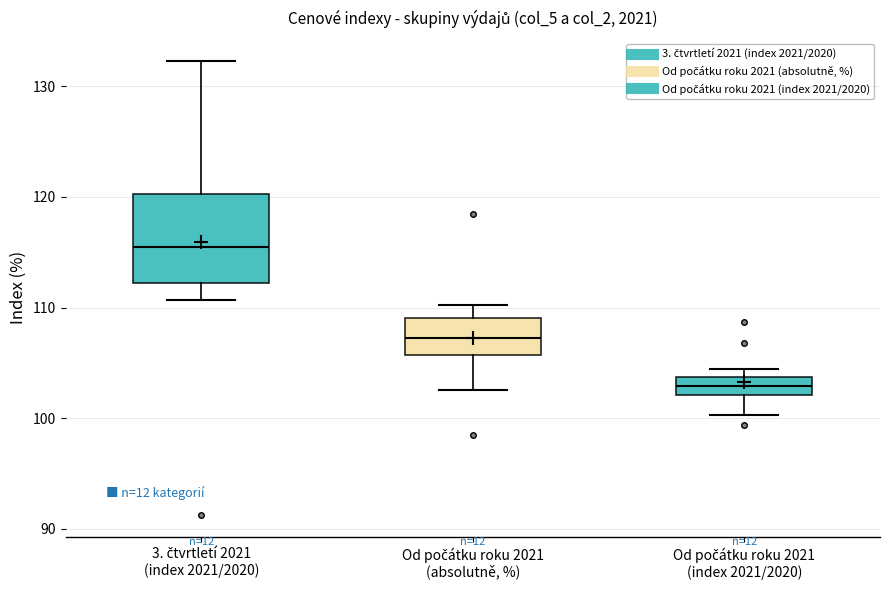

Where does the median line of the box for Od počátku roku 2021 (absolutně, %) sit on the y-axis? The values are not printed on the chart, so give them approximately, as read against the axis.

107